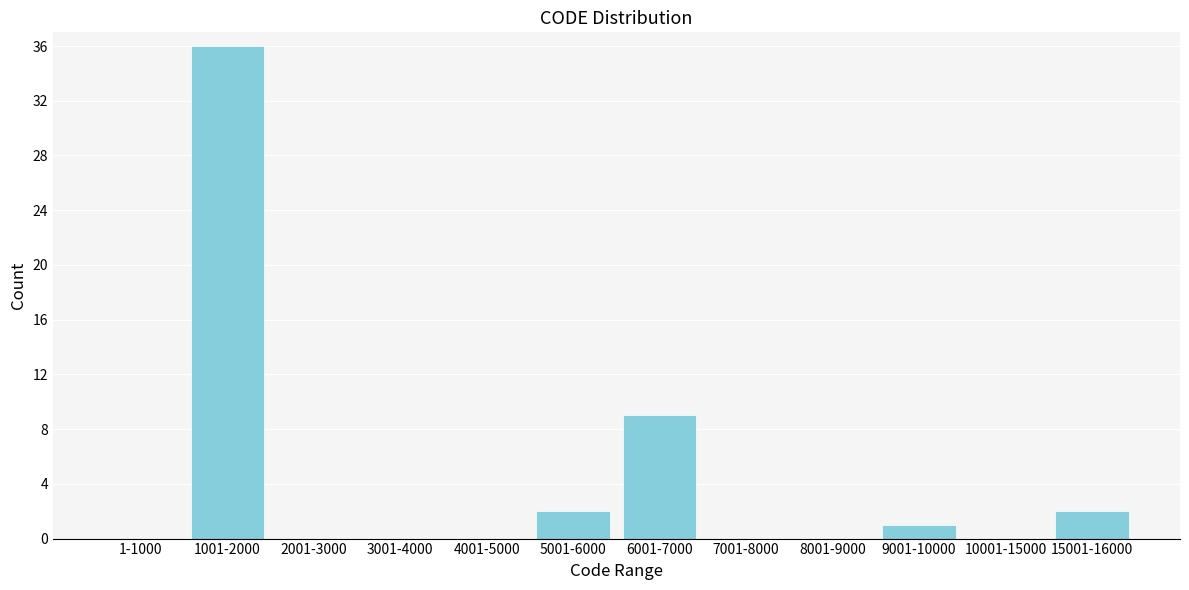

Reading right to left, list all the values displayed in this chart.

15001-16000=2	10001-15000=0	9001-10000=1	8001-9000=0	7001-8000=0	6001-7000=9	5001-6000=2	4001-5000=0	3001-4000=0	2001-3000=0	1001-2000=36	1-1000=0